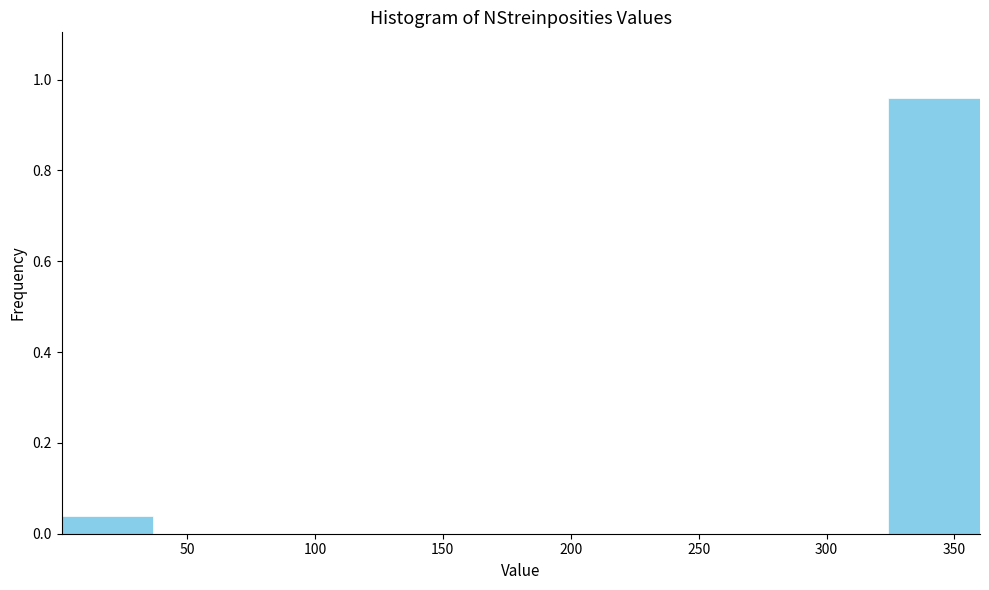

How tall is the bar that spans 0 to 35 on the x-axis? Neither the bar edges nor the heights are printed on the chart, so give them approximately, as read against the axes.

0.04